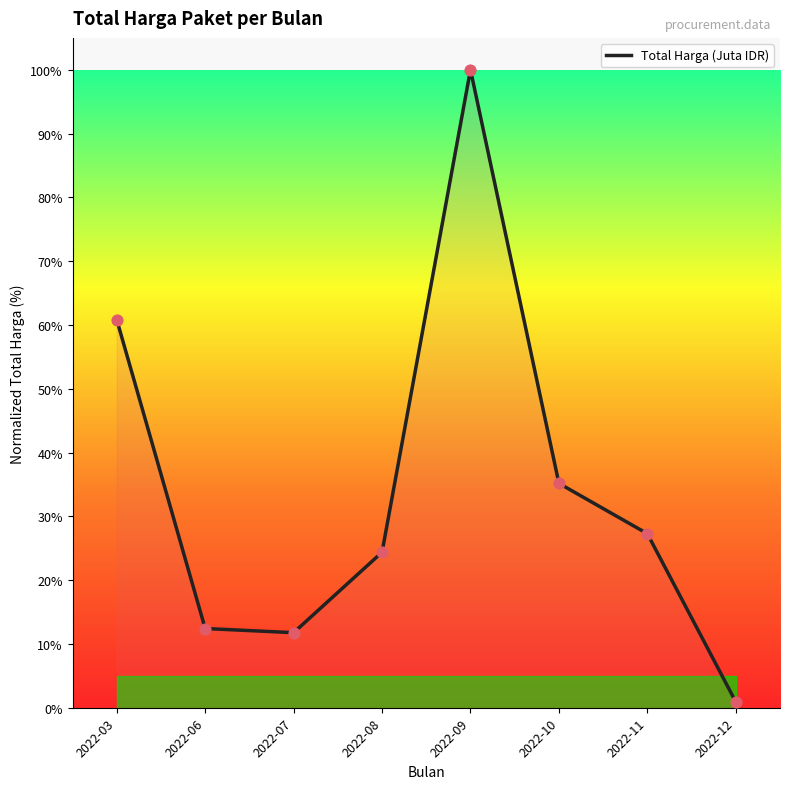

What is the change in value from 2022-03 to 2022-07?

-49.1